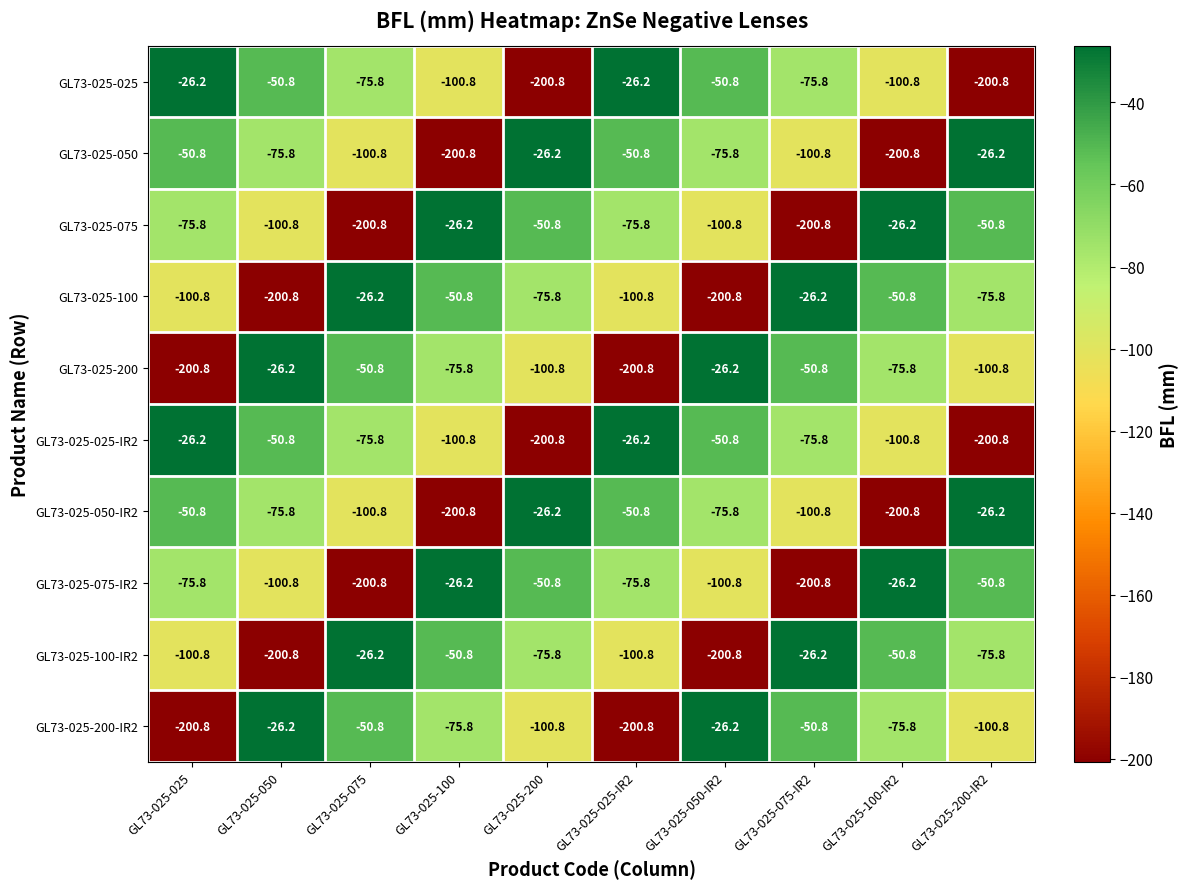

What is the greatest value displayed?

-26.2